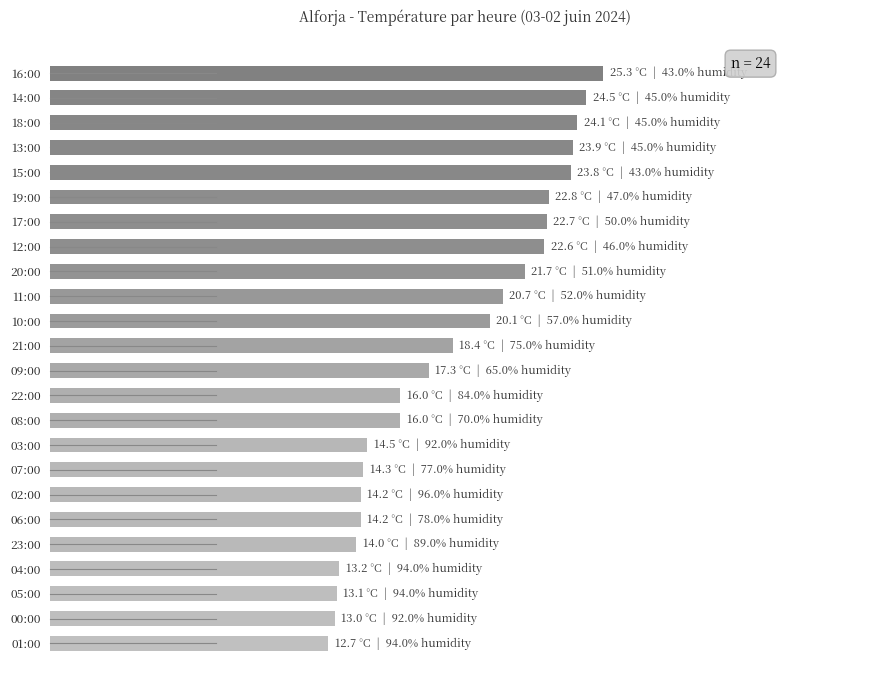

Rank the categories by value from lowest to highest.

01:00, 00:00, 05:00, 04:00, 23:00, 06:00, 02:00, 07:00, 03:00, 08:00, 22:00, 09:00, 21:00, 10:00, 11:00, 20:00, 12:00, 17:00, 19:00, 15:00, 13:00, 18:00, 14:00, 16:00